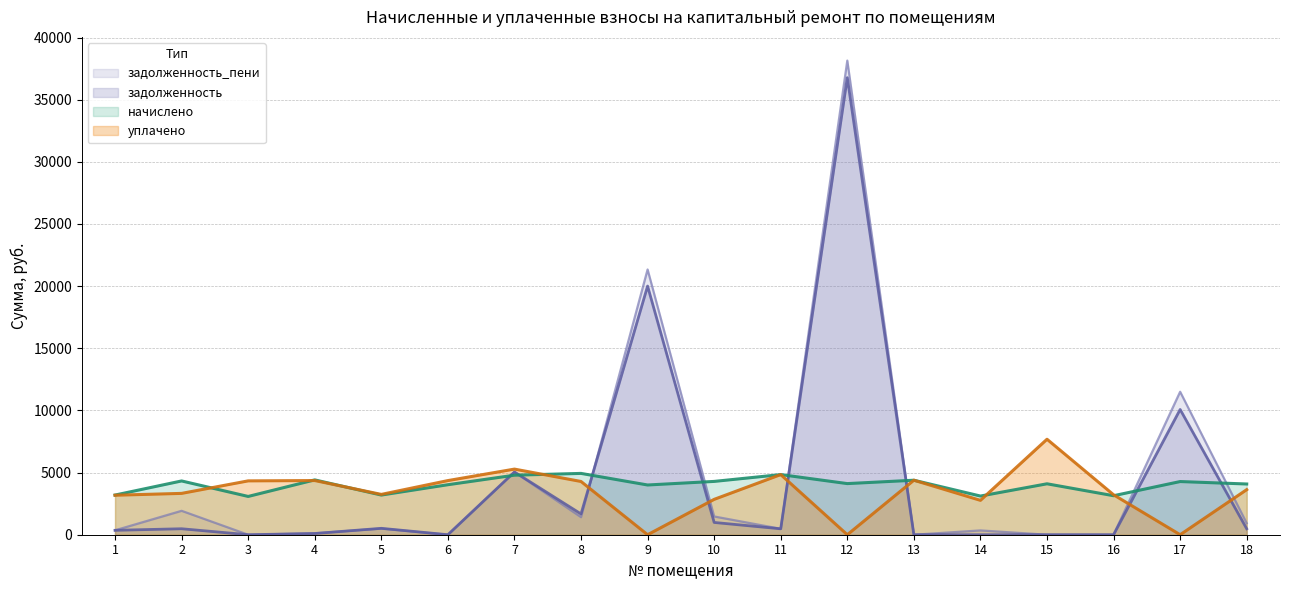

Reading left to right, transcribe all the data shown in this chart.

начислено: 3191.5	4326.3	3079.6	4411.6	3191.5	4022.6	4789.9	4933.7	4001.3	4289.0	4837.9	4113.2	4385.0	3111.6	4097.2	3138.2	4278.4	4081.2
уплачено: 3177.1	3325.9	4332.3	4358.3	3244.8	4355.6	5279.3	4283.7	0.0	2845.1	4837.9	0.0	4385.0	2765.8	7682.0	3212.8	0.0	3626.5
задолженность: 354.6	480.7	0.0	98.0	515.4	0.0	5047.3	1671.6	20006.0	987.6	475.8	36773.5	0.0	0.0	0.0	0.0	10076.0	476.3
задолженность_пени: 354.6	1922.8	0.0	115.8	497.6	0.0	5047.3	1412.3	21339.8	1468.9	475.8	38144.6	0.0	345.7	0.0	0.0	11502.2	927.8